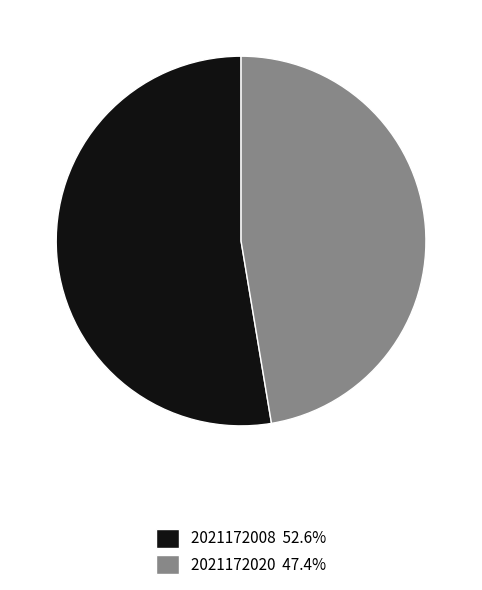

Is there a majority slice in this chart?

Yes